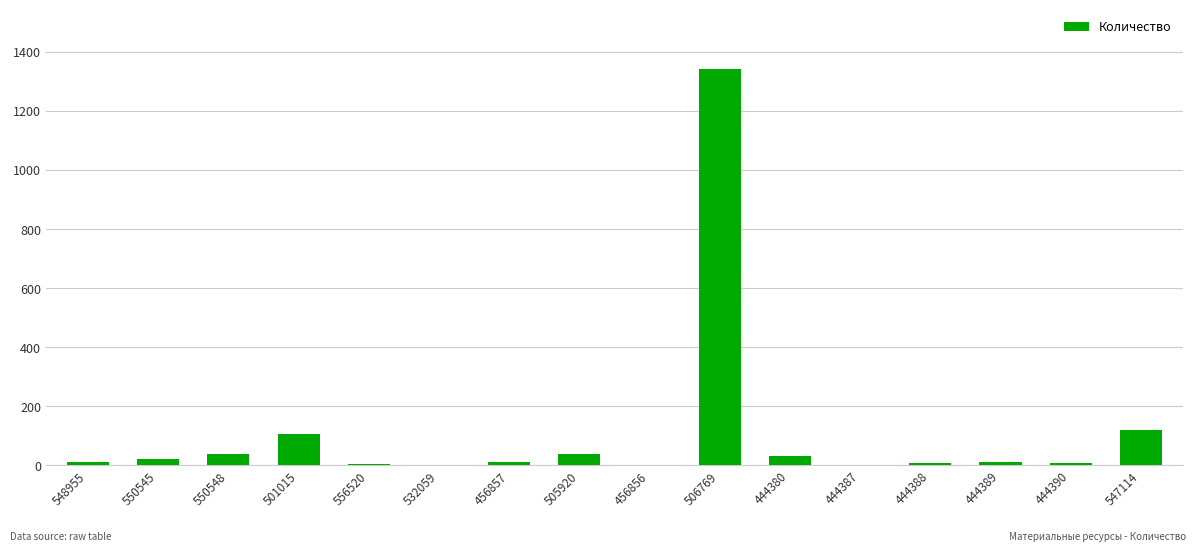

Read the value at 501015.

106.1